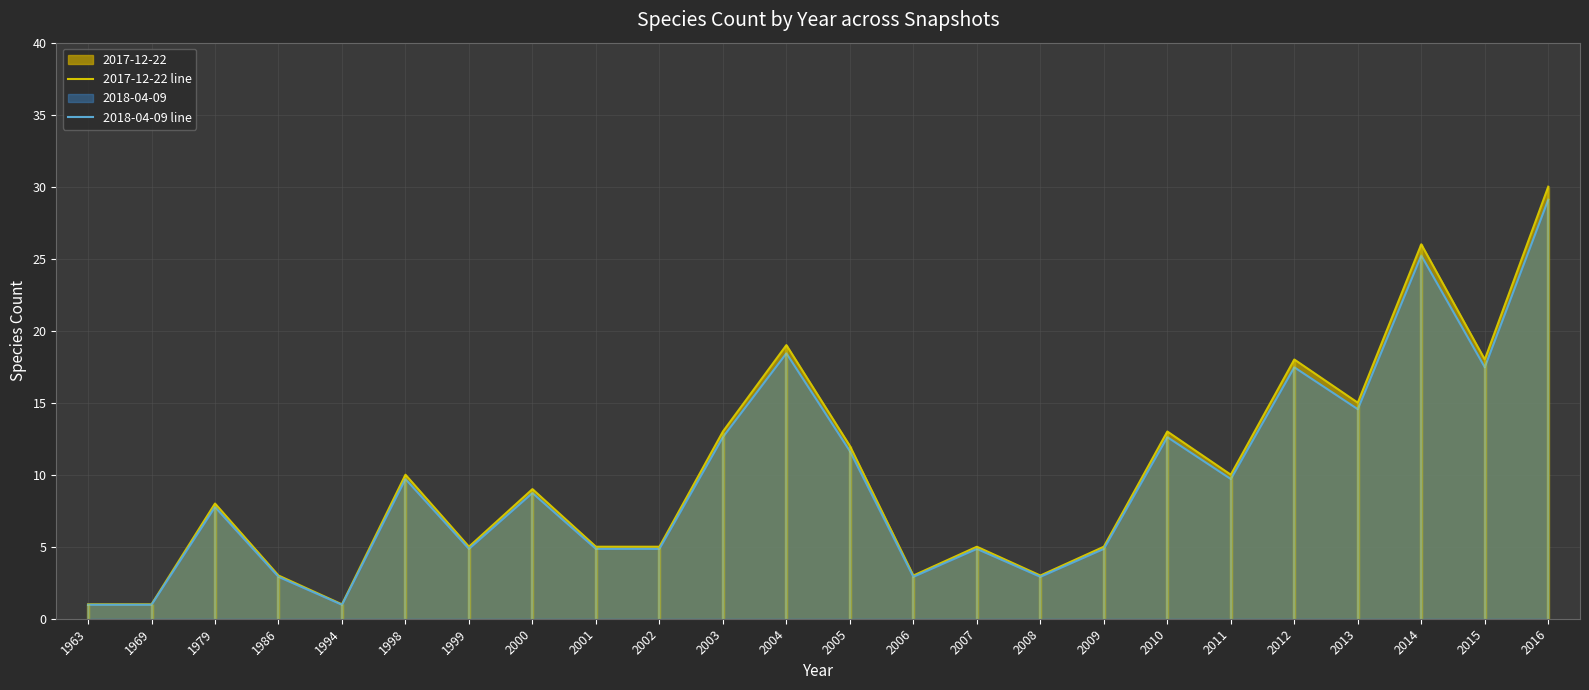

Is the value of 2018-04-09 line at 2016 greater than the value of 2017-12-22 line at 2010?

Yes